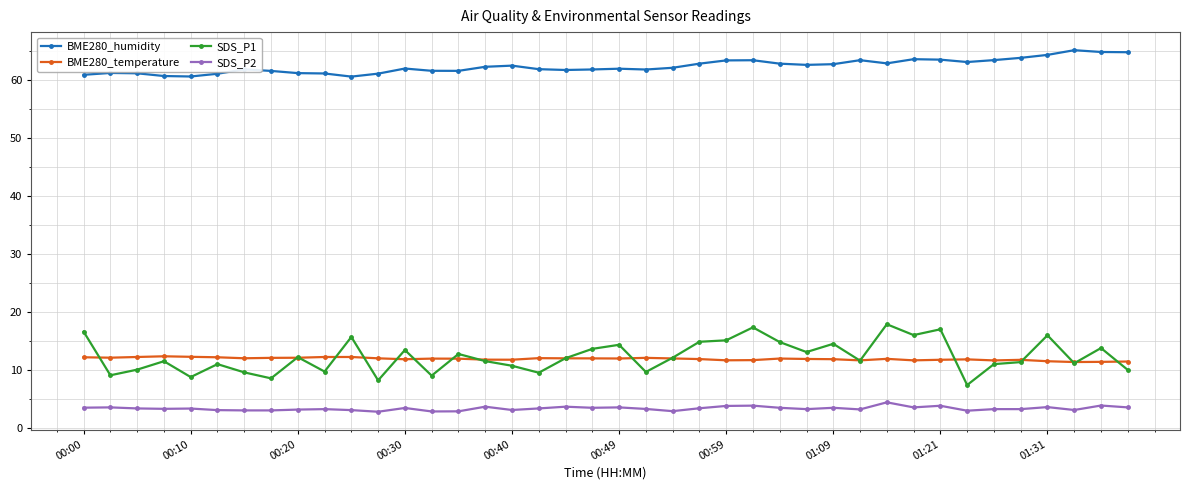

Which series has the widest spread of values?

SDS_P1